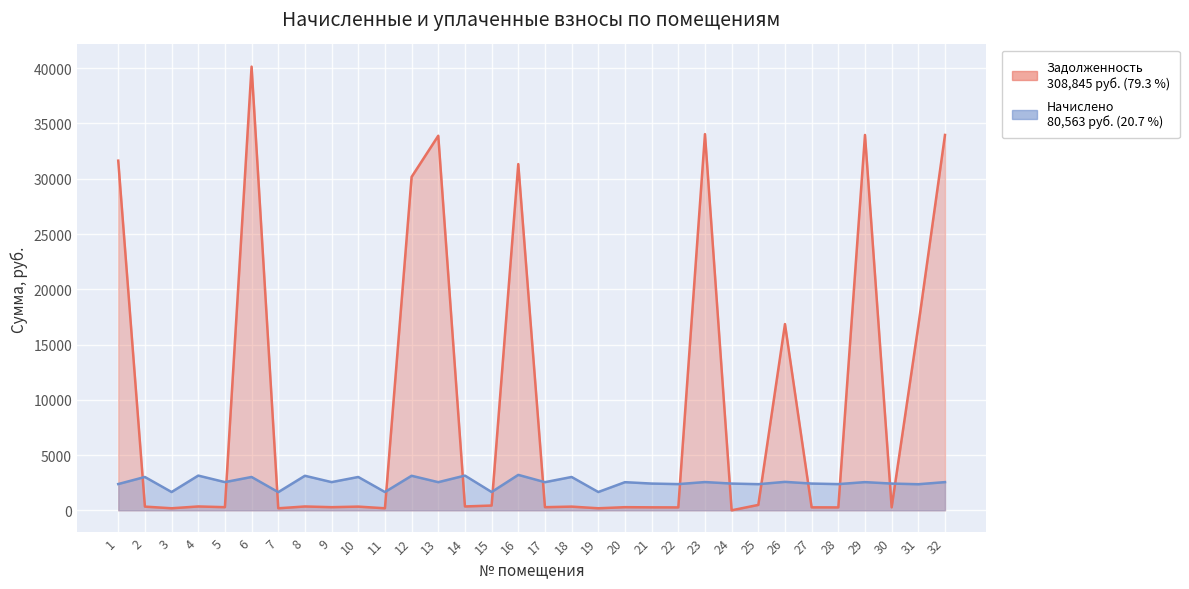

Which series has the largest total across all categories?

Задолженность (col_1)